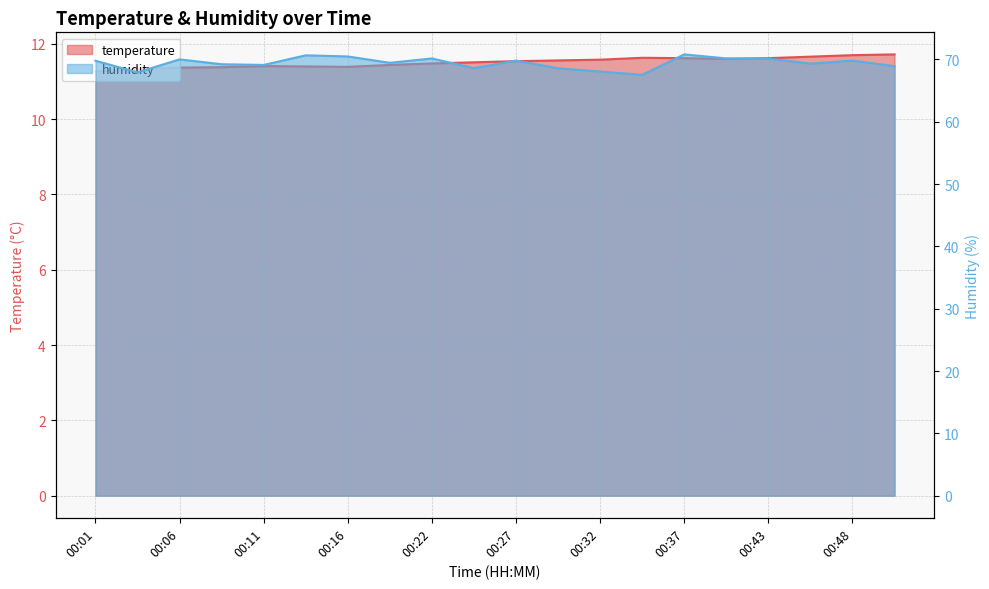

True or false: humidity has a value of 70.1 at 00:43.

True